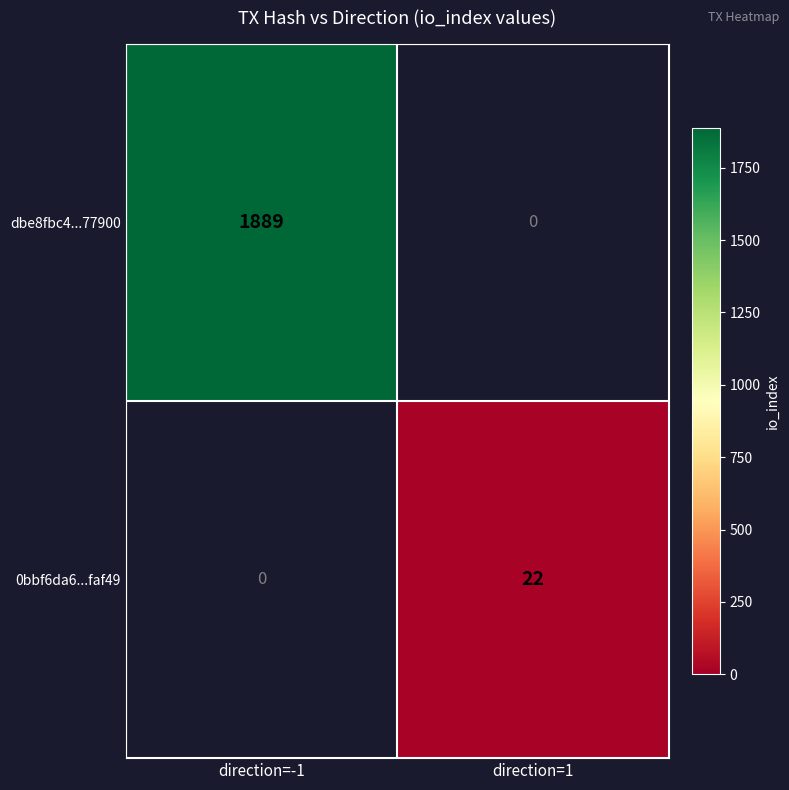

How many distinct data groups are displayed?

2